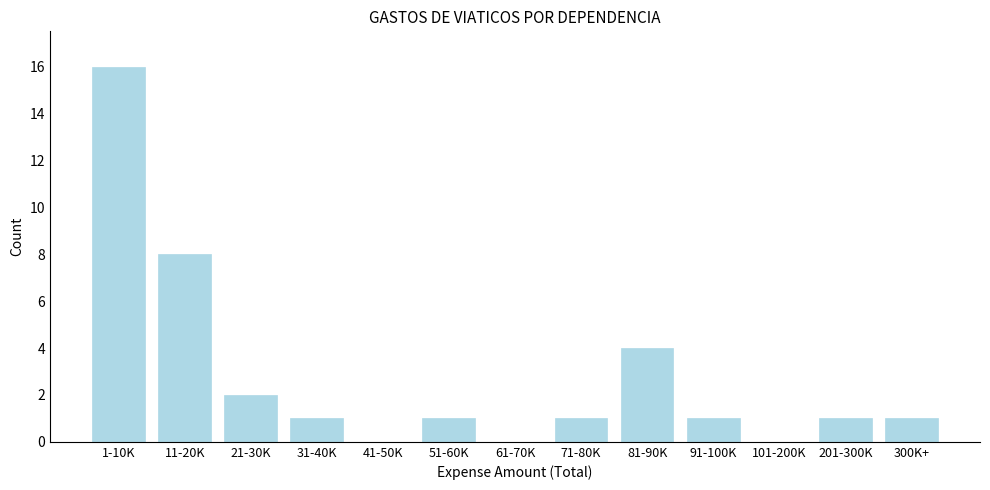

Reading left to right, what are all the values shown in this chart?

1-10K=16	11-20K=8	21-30K=2	31-40K=1	41-50K=0	51-60K=1	61-70K=0	71-80K=1	81-90K=4	91-100K=1	101-200K=0	201-300K=1	300K+=1